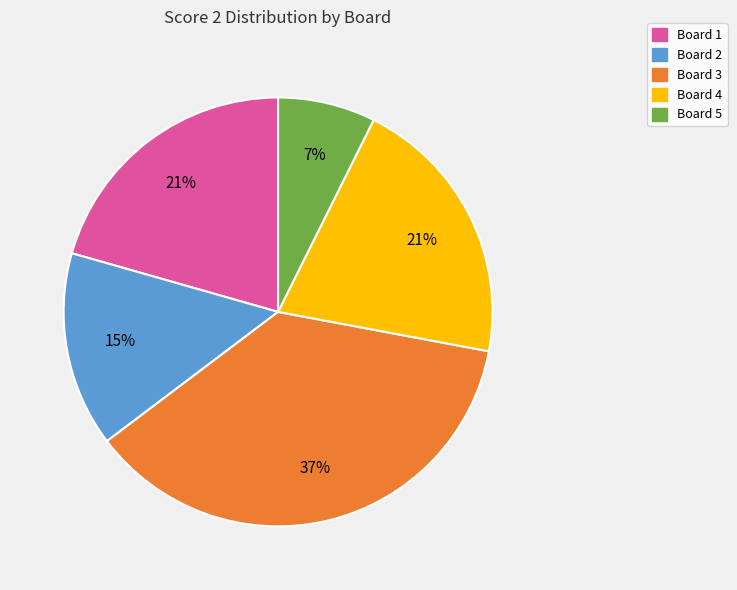

Is there any slice that represents more than half of the pie?

No